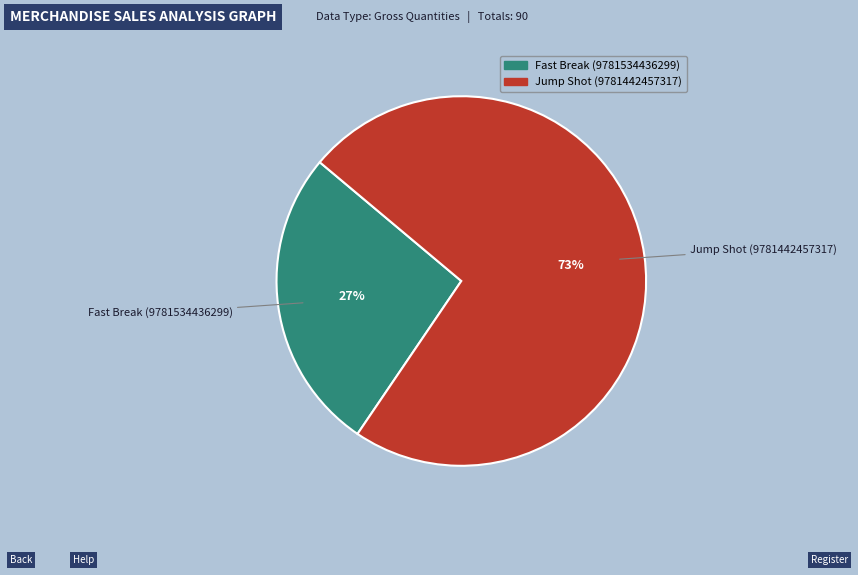

To the nearest percent, what is the combined percentage of Fast Break (9781534436299) and Jump Shot (9781442457317)?

100%